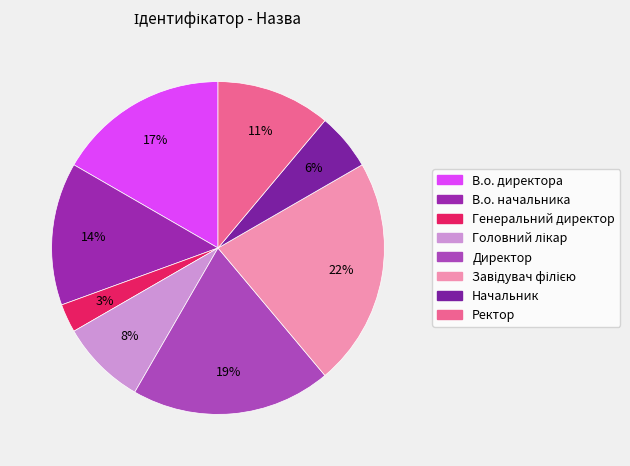

Do Генеральний директор and Завідувач філією together represent more than half of the pie?

No